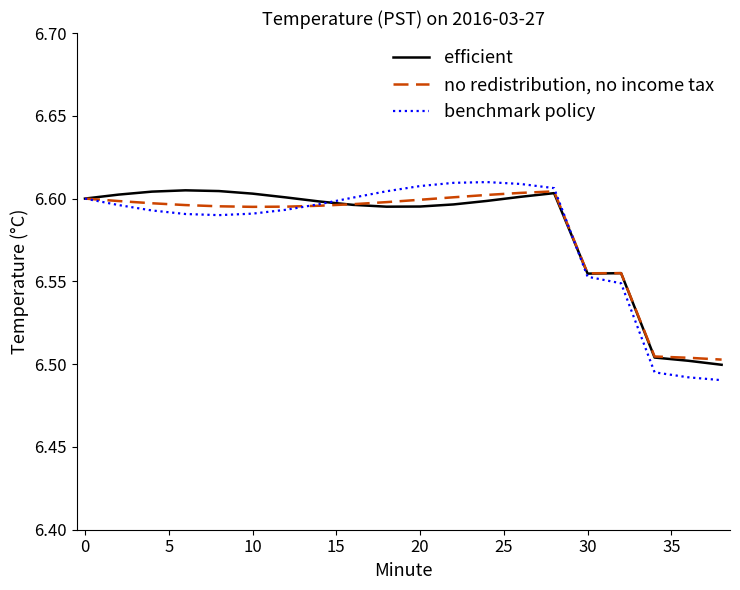

Is this an area chart (filled region under the line)?

No